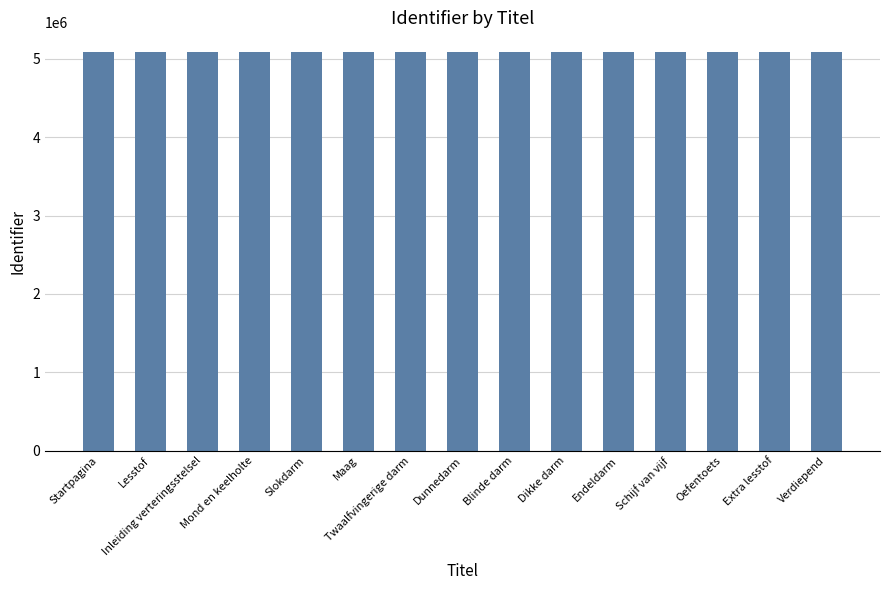

True or false: the data shows 5082002 at Dikke darm.

True